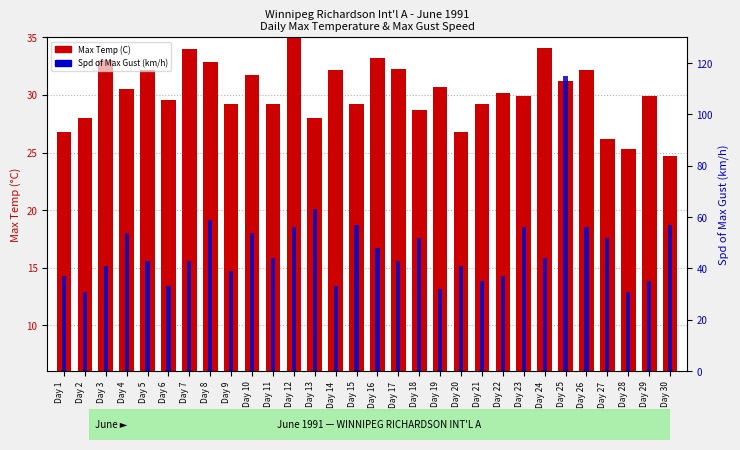

What is the total value across all series at Day 18?

74.7